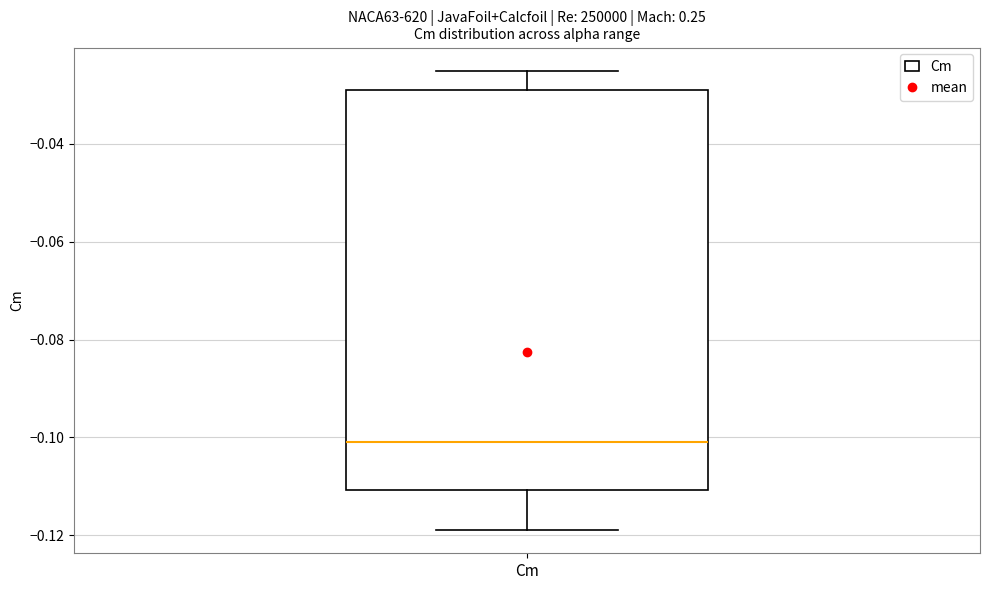

Transcribe this box plot: give where the median line is, the range the box spans, and where the two whiskers end, as read against the y-axis. The values are not printed on the chart, so give them approximately, as read against the axis.

median -0.100, box -0.110 to -0.028, whiskers -0.118 to -0.024